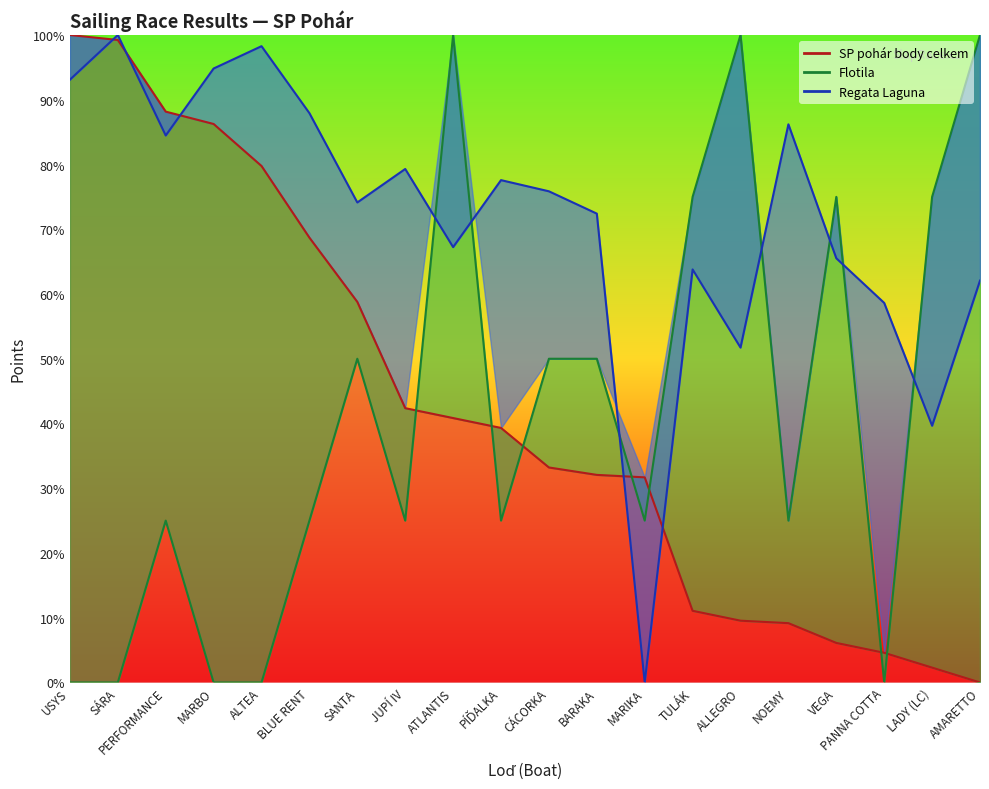

How many values in Regata Laguna are above zero?

19